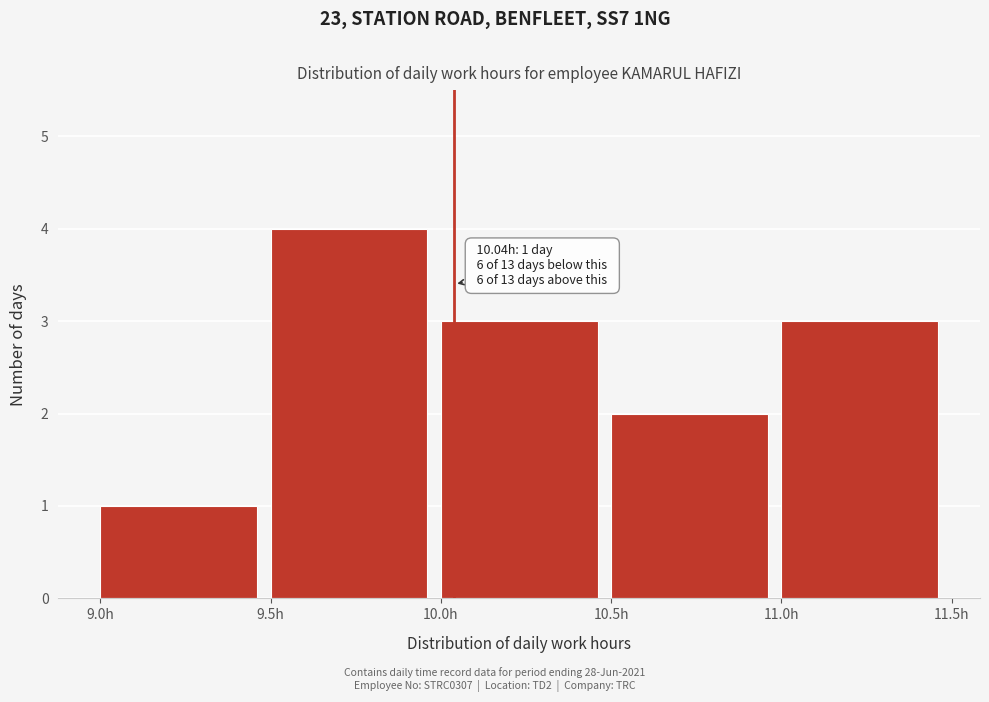

Which range on the x-axis has the tallest bar?

9.5 to 10.0